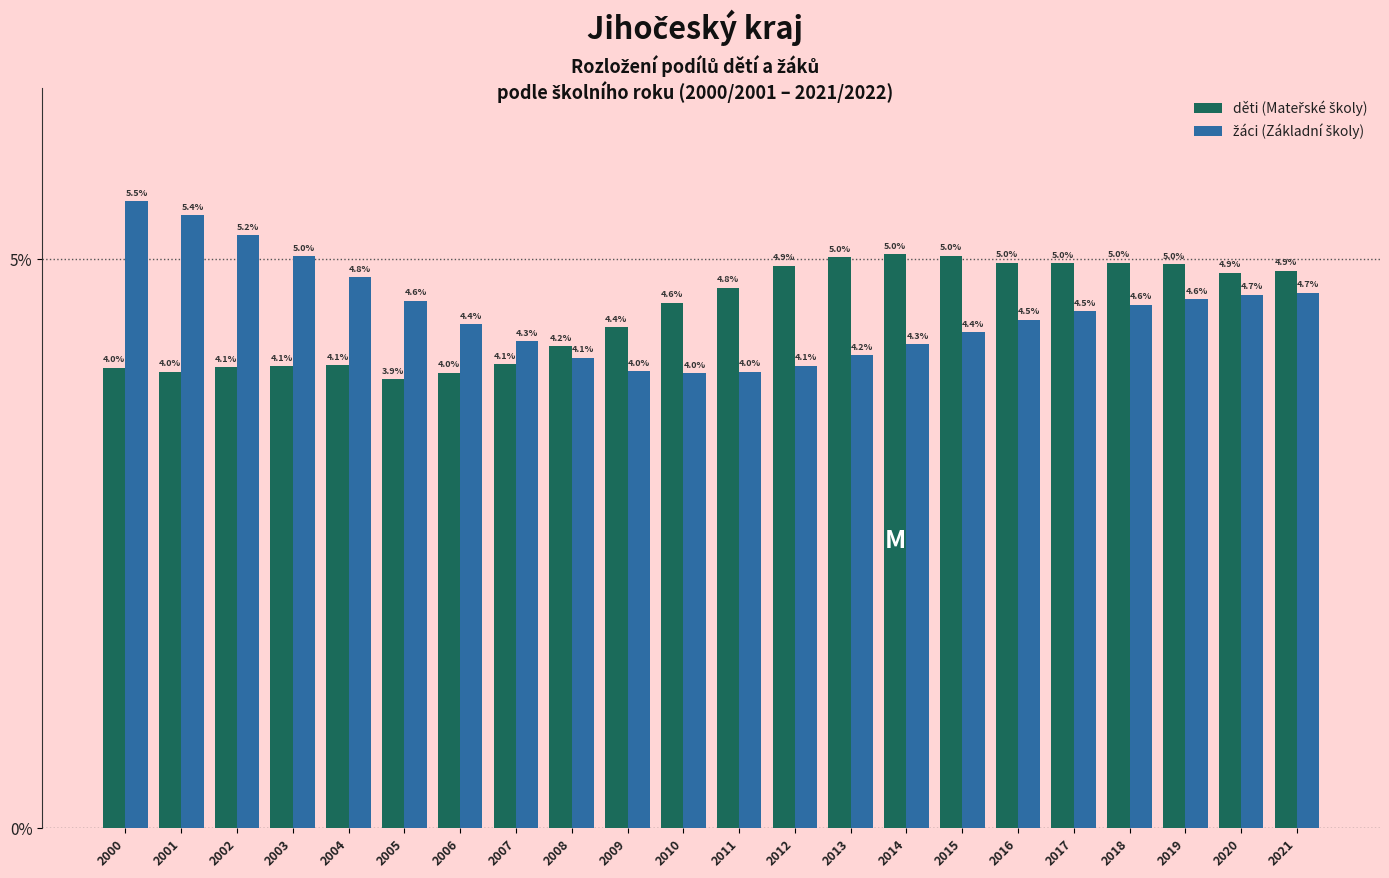

Are the bars horizontal?

No